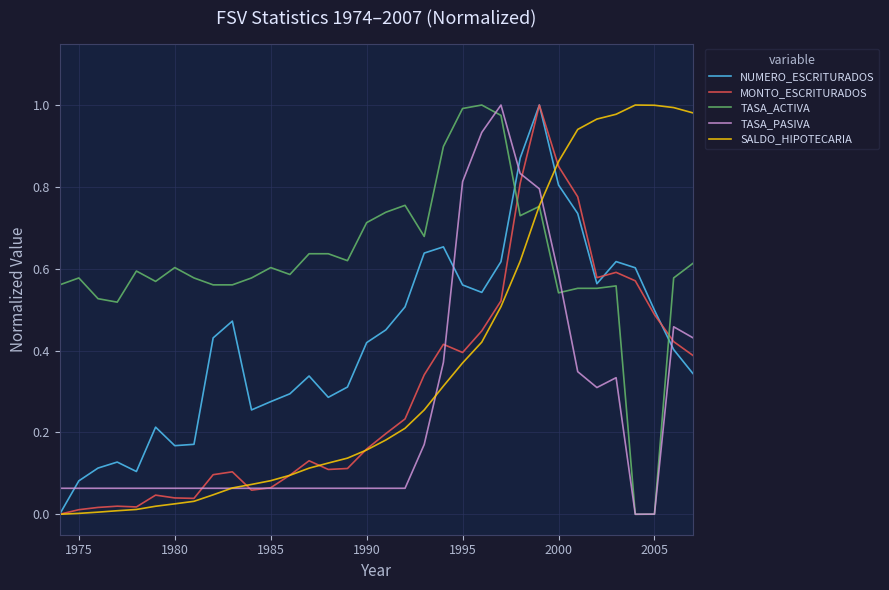

Which series has the largest total across all categories?

TASA_ACTIVA